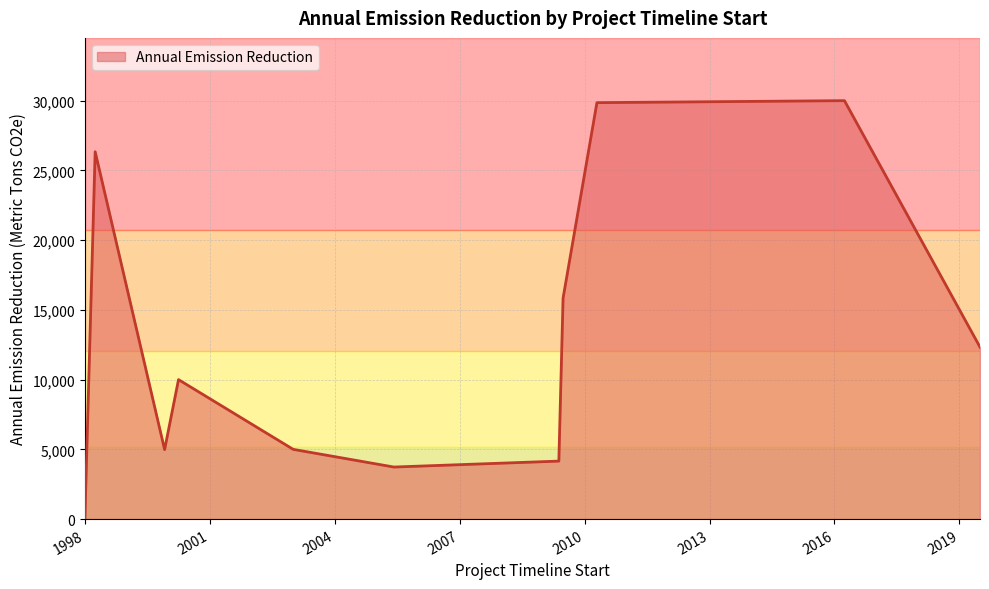

What is the greatest value displayed?

30000